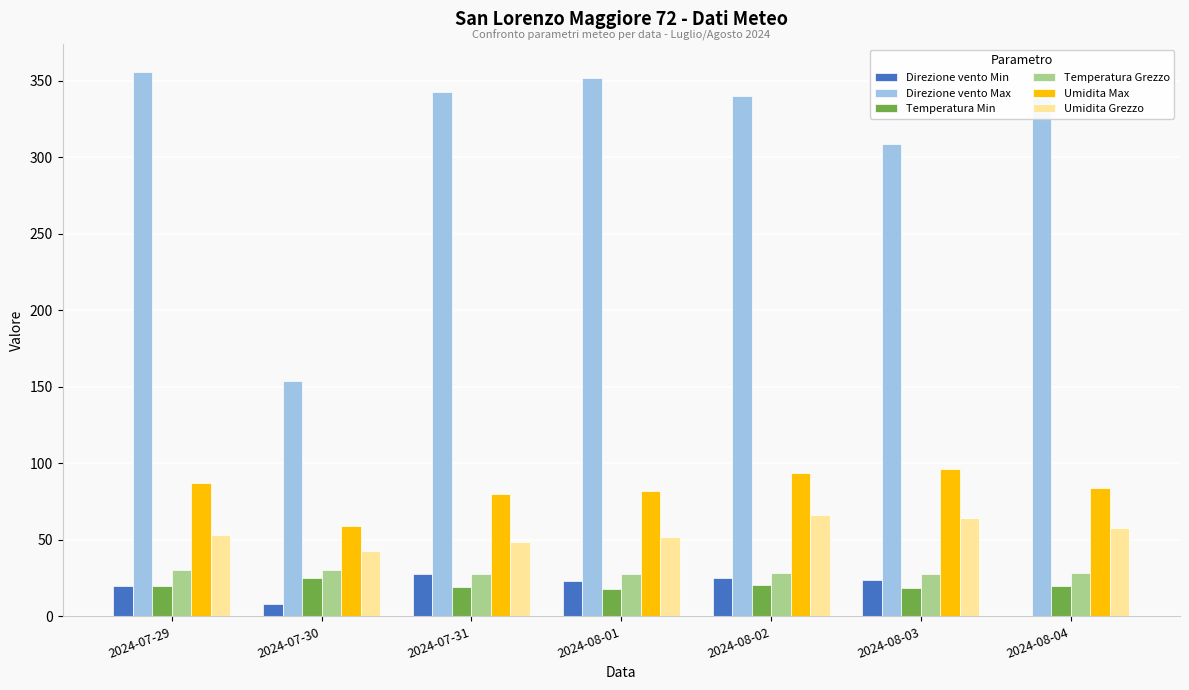

Are the bars grouped side by side (vs. stacked)?

Yes